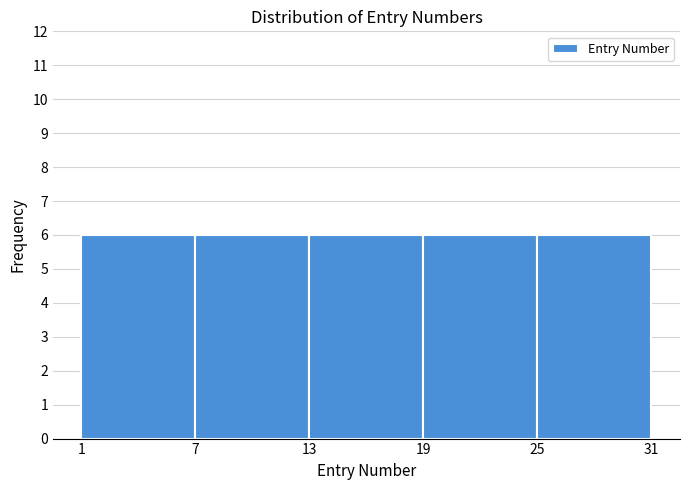

Reading left to right, list every bar in this chart as the range it spans on the x-axis followed by its height. The values are not printed on the chart, so give them approximately, as read against the axis.

1 to 7: 6
7 to 13: 6
13 to 19: 6
19 to 25: 6
25 to 31: 6